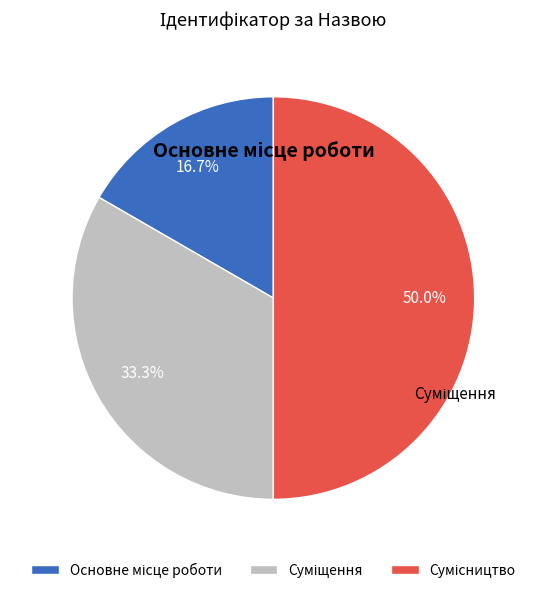

Count the number of slices in the pie.

3